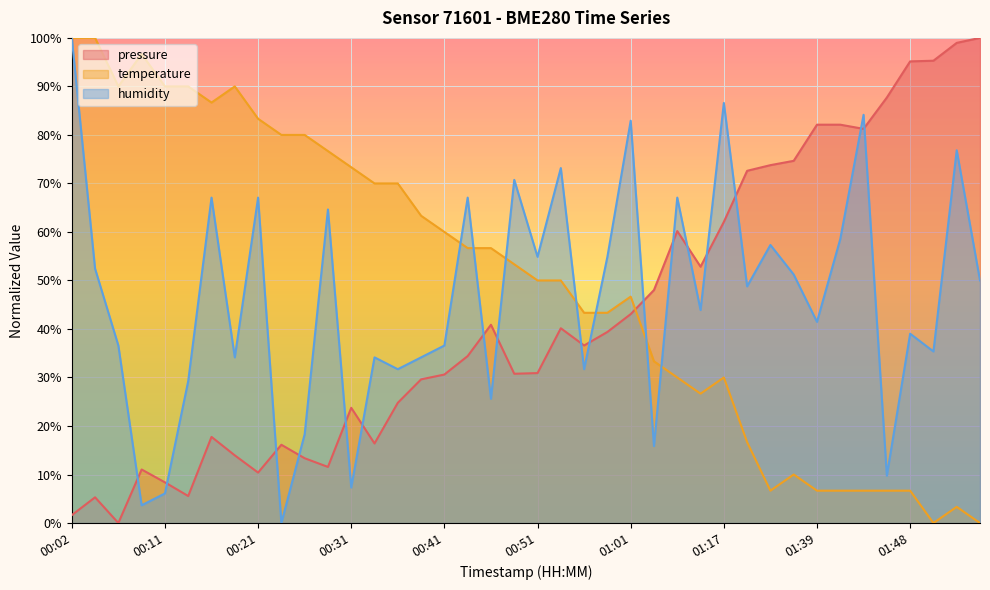

What is the difference between the second highest and minimum values in the humidity series?

86.6